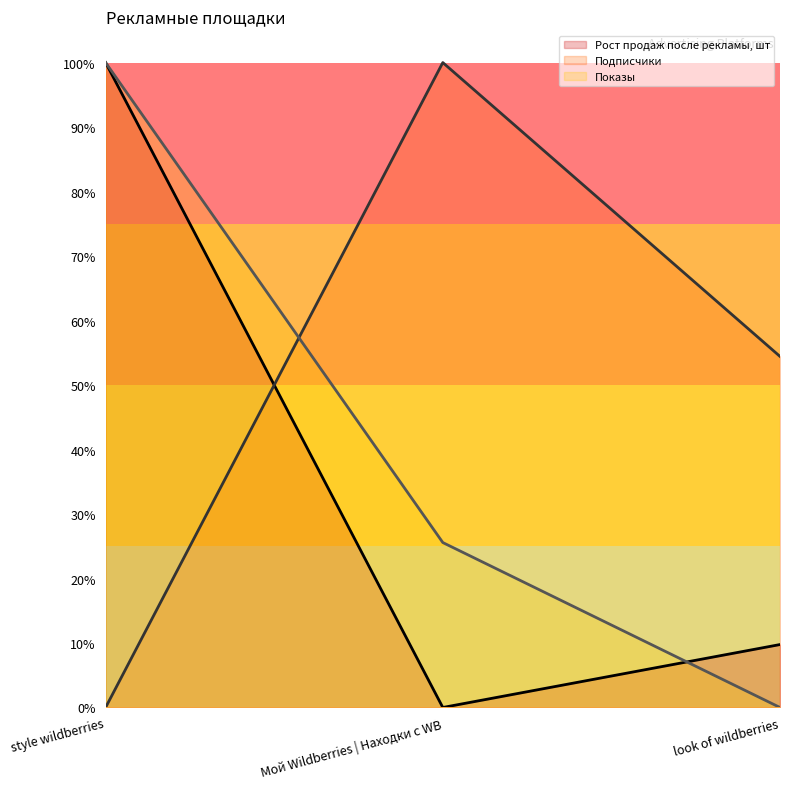

List the labels in order of Рост продаж после рекламы, шт value, largest first.

style wildberries, look of wildberries, Мой Wildberries | Находки с WB